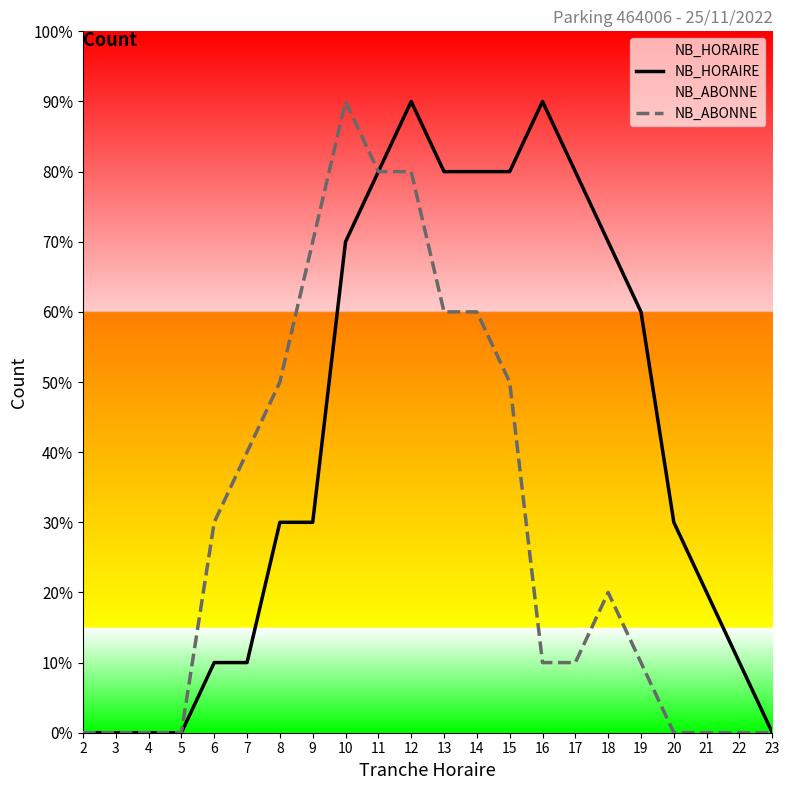

Rank the series at 5 from lowest to highest value.

NB_HORAIRE, NB_ABONNE